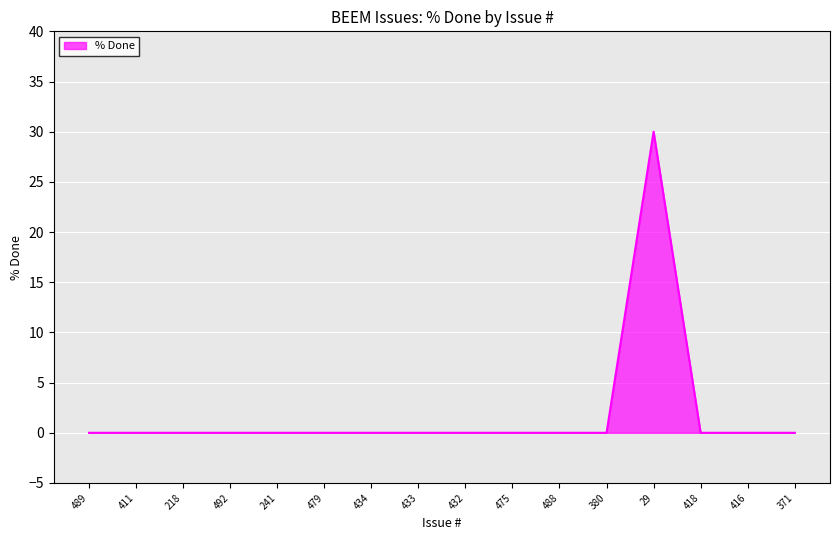

What is the sum of all values?

30